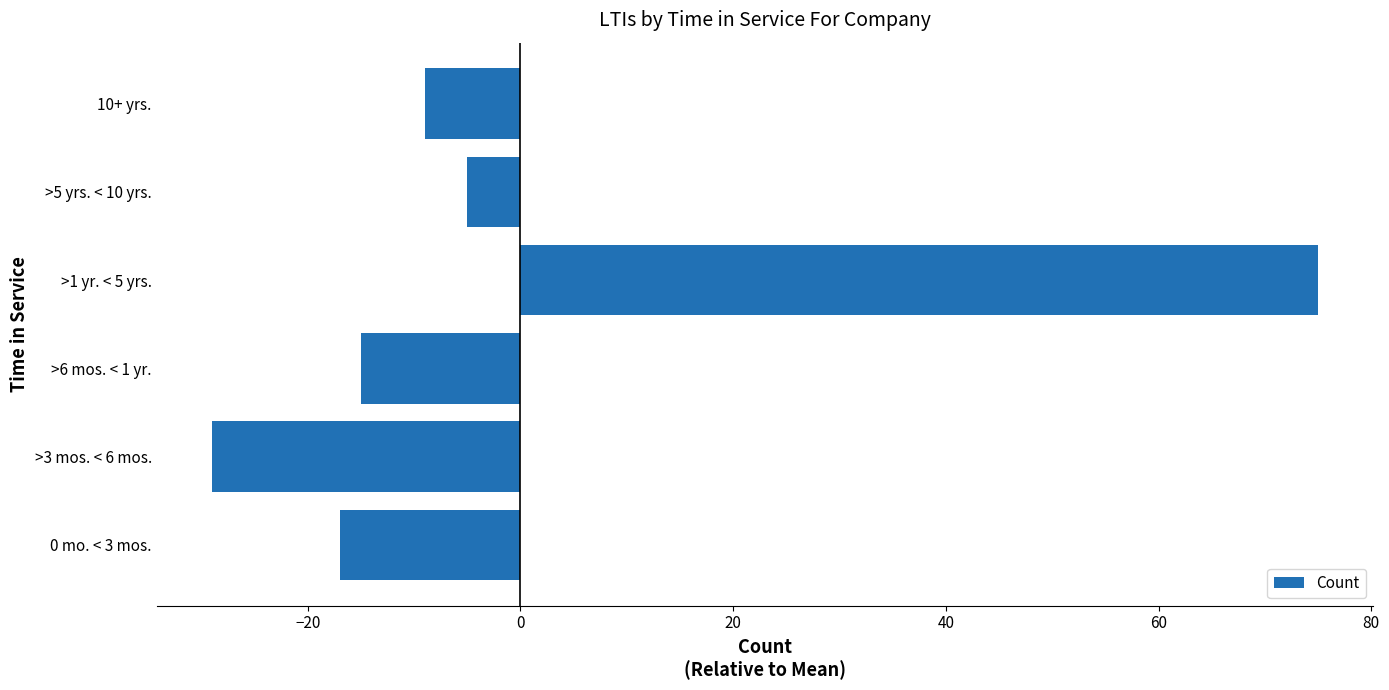

Where is the data nearest to the value 23?

>5 yrs. < 10 yrs.